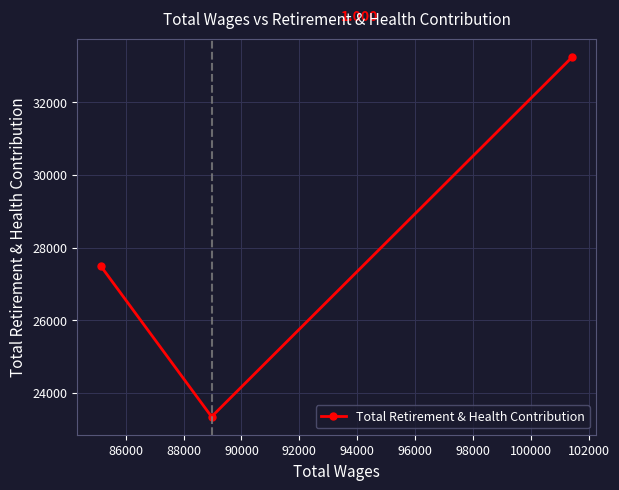

How many lines are shown in the chart?

1